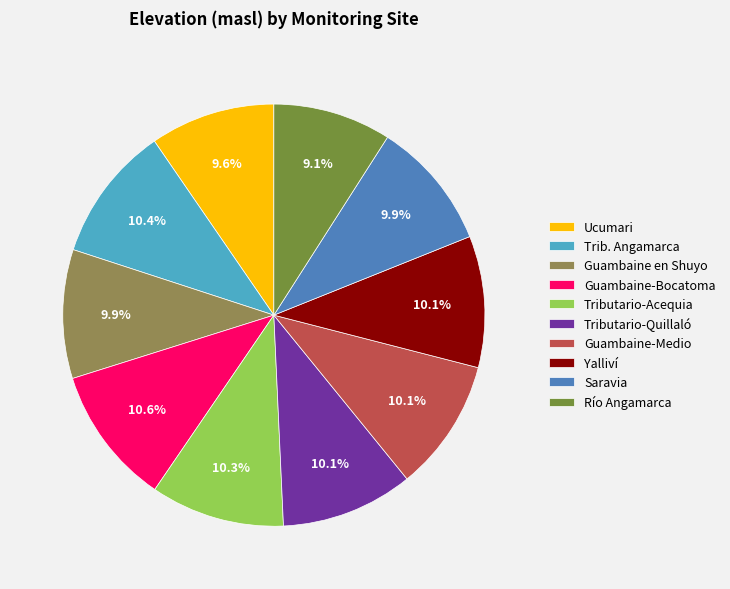

True or false: Trib. Angamarca accounts for 20% of the total.

False